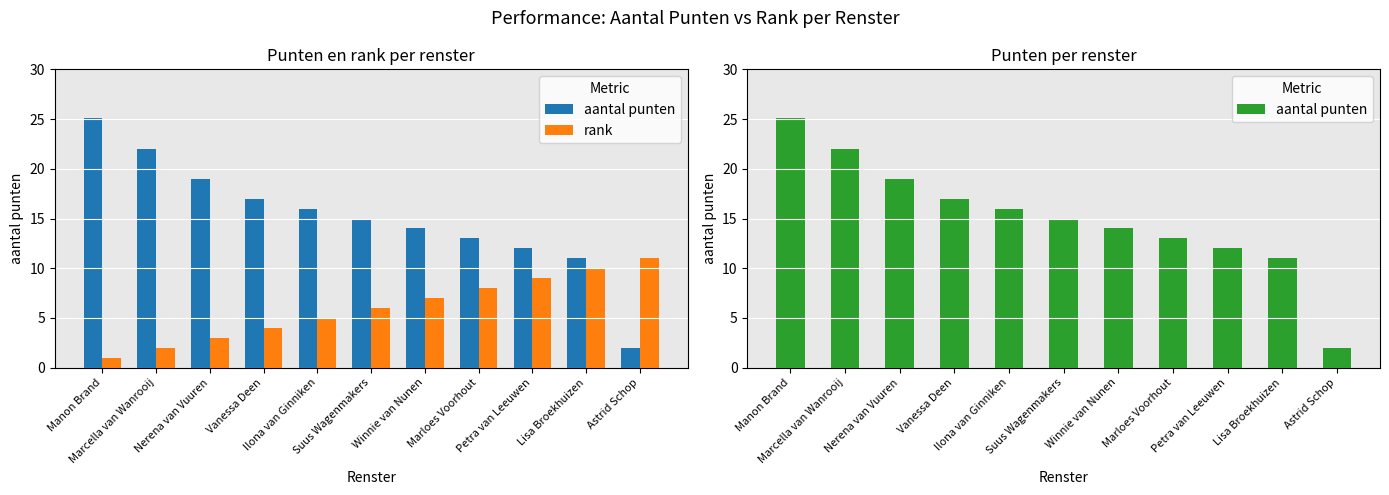

List the labels in order of aantal punten value, smallest first.

Astrid Schop, Lisa Broekhuizen, Petra van Leeuwen, Marloes Voorhout, Winnie van Nunen, Suus Wagenmakers, Ilona van Ginniken, Vanessa Deen, Nerena van Vuuren, Marcella van Wanrooij, Manon Brand